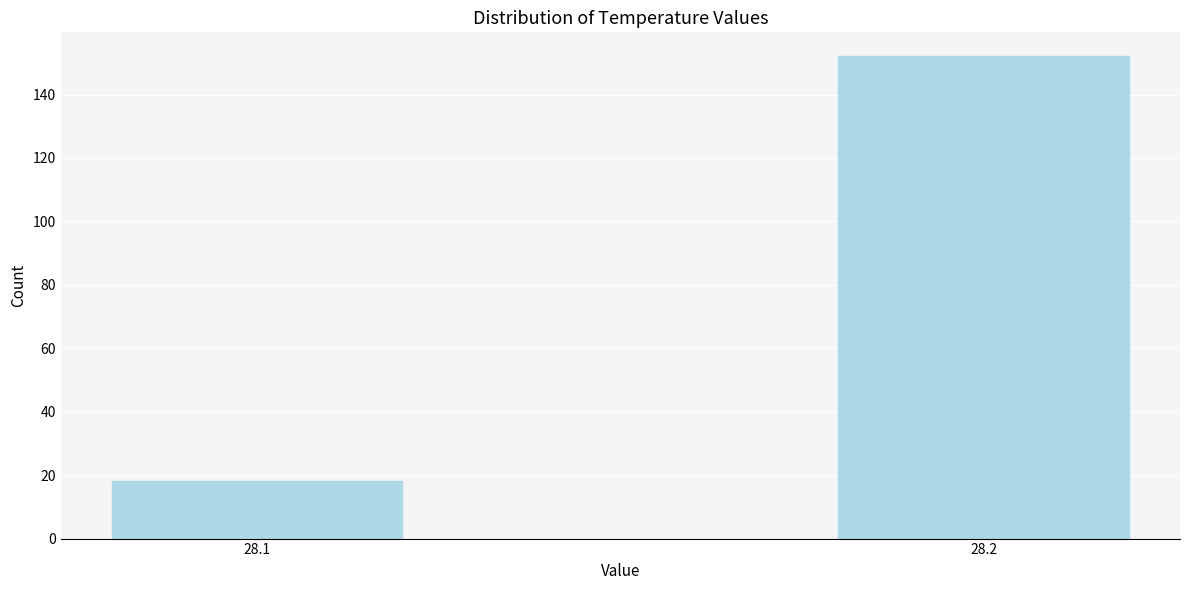

Reading right to left, what are all the values shown in this chart?

152	18